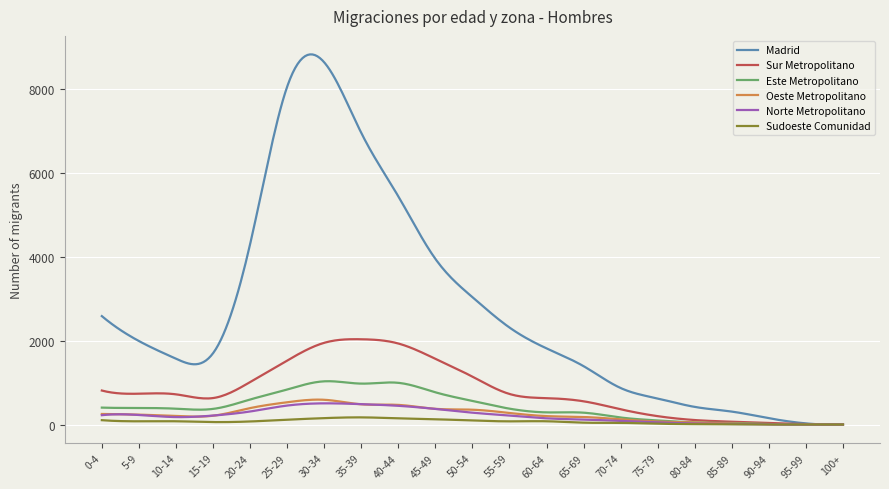

Which series has the largest range (max minus min)?

Madrid